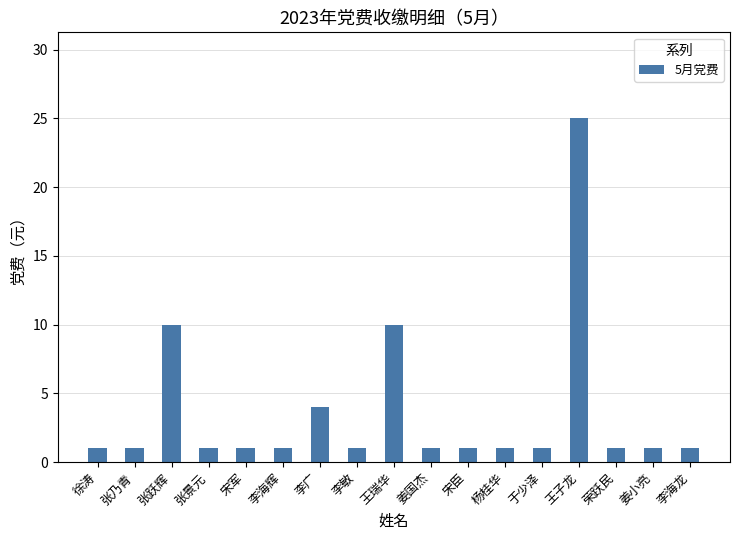

Reading left to right, transcribe all the data shown in this chart.

1	1	10	1	1	1	4	1	10	1	1	1	1	25	1	1	1